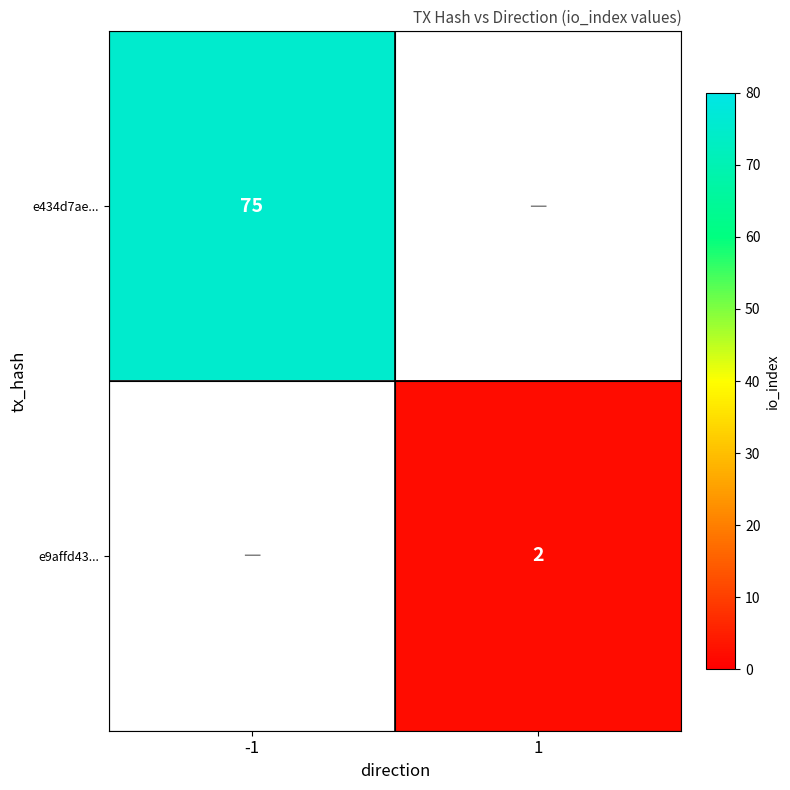

Is the value of e9affd43... at 1 greater than the value of e434d7ae... at -1?

No